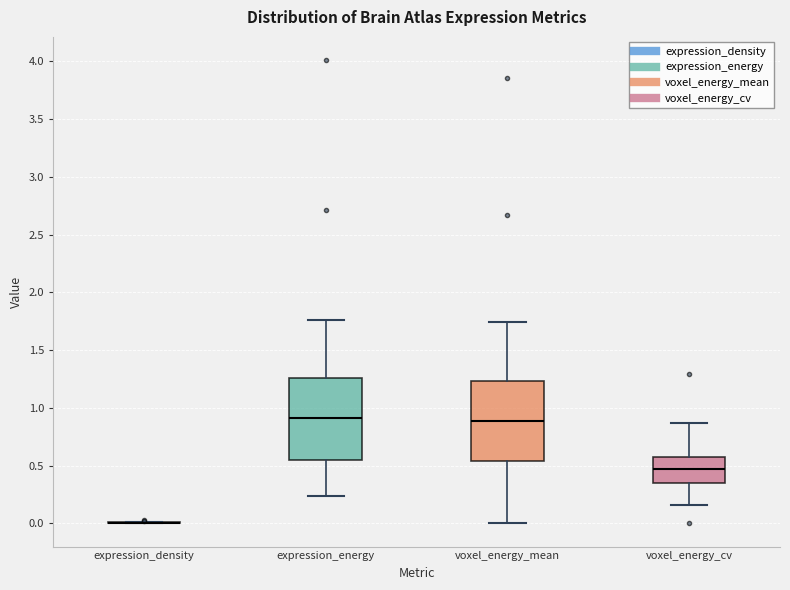

Reading left to right, transcribe this box plot: for each box, give where its median line is, the range the box spans, and where its two whiskers end, as read against the y-axis. The values are not printed on the chart, so give them approximately, as read against the axis.

expression_density: box collapsed to a line at 0.00, whiskers 0.00 to 0.00
expression_energy: median 0.90, box 0.55 to 1.25, whiskers 0.25 to 1.75
voxel_energy_mean: median 0.90, box 0.55 to 1.25, whiskers 0.00 to 1.75
voxel_energy_cv: median 0.45, box 0.35 to 0.60, whiskers 0.15 to 0.85